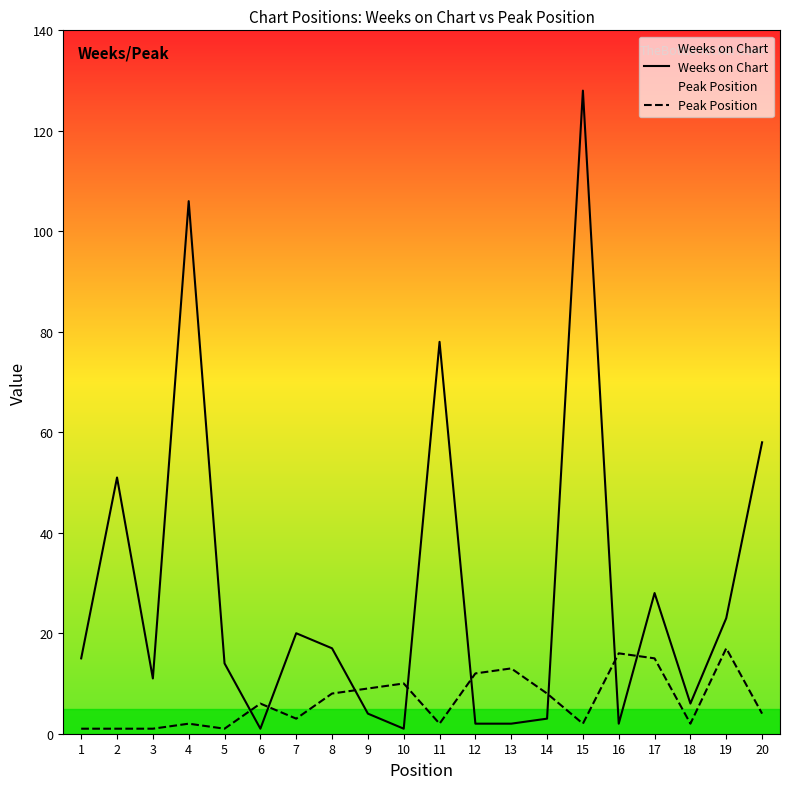

Between 11 and 19, which is larger?

11